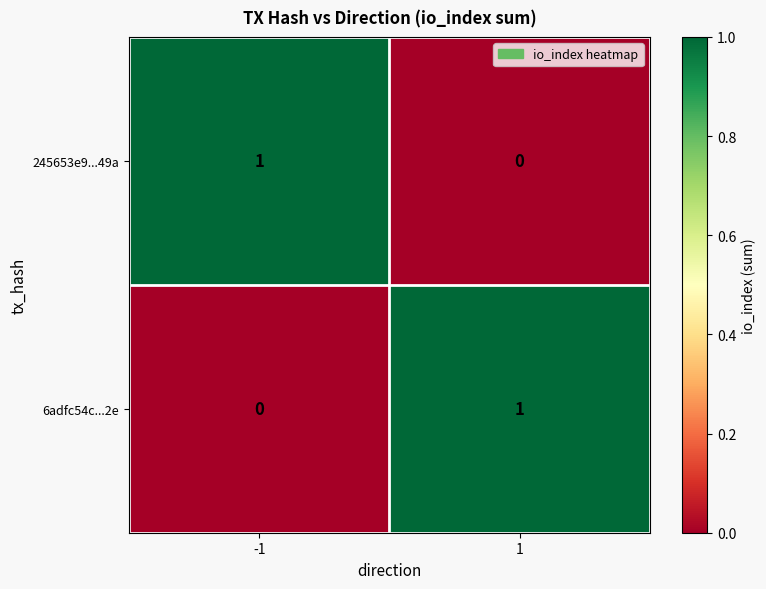

Rank the series at 1 from highest to lowest value.

6adfc54c...2e, 245653e9...49a